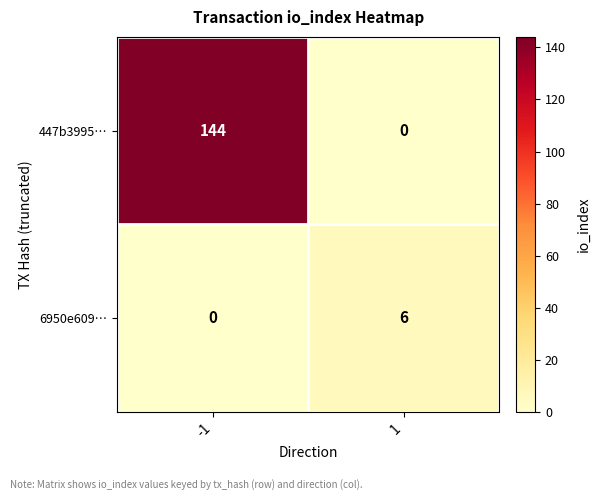

Which series changed the most between -1 and 1?

447b3995…